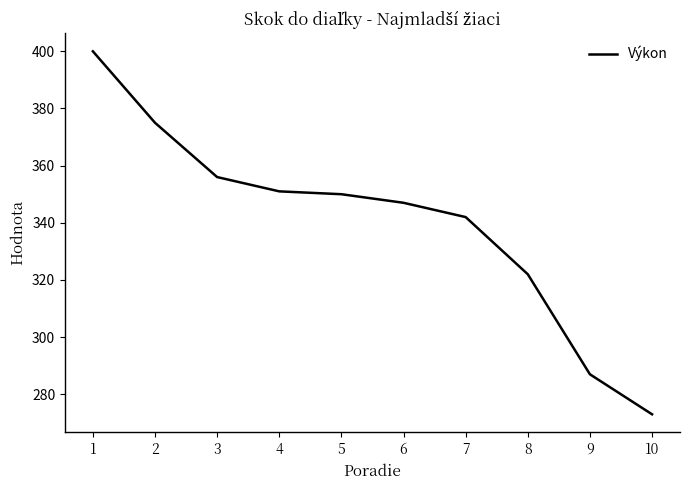

Is it true that the value at 4 is 351?

True